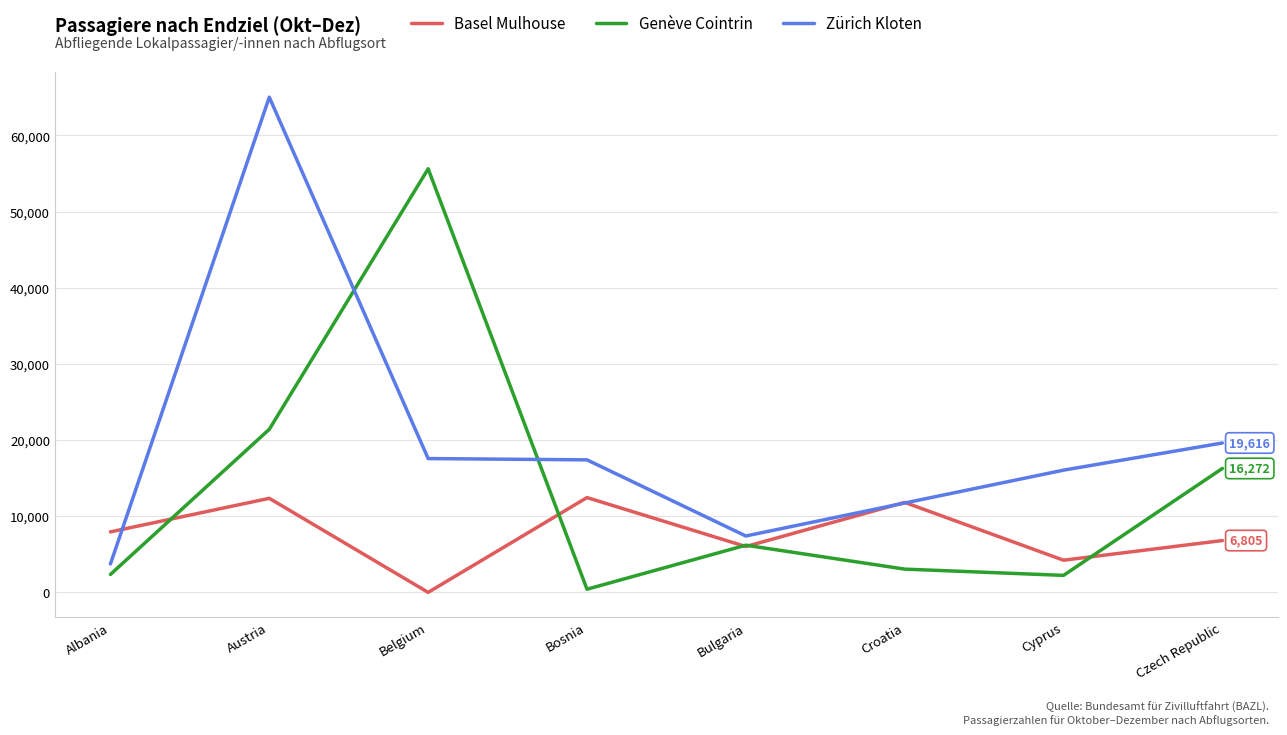

True or false: Zürich Kloten and Basel Mulhouse intersect in this chart.

True